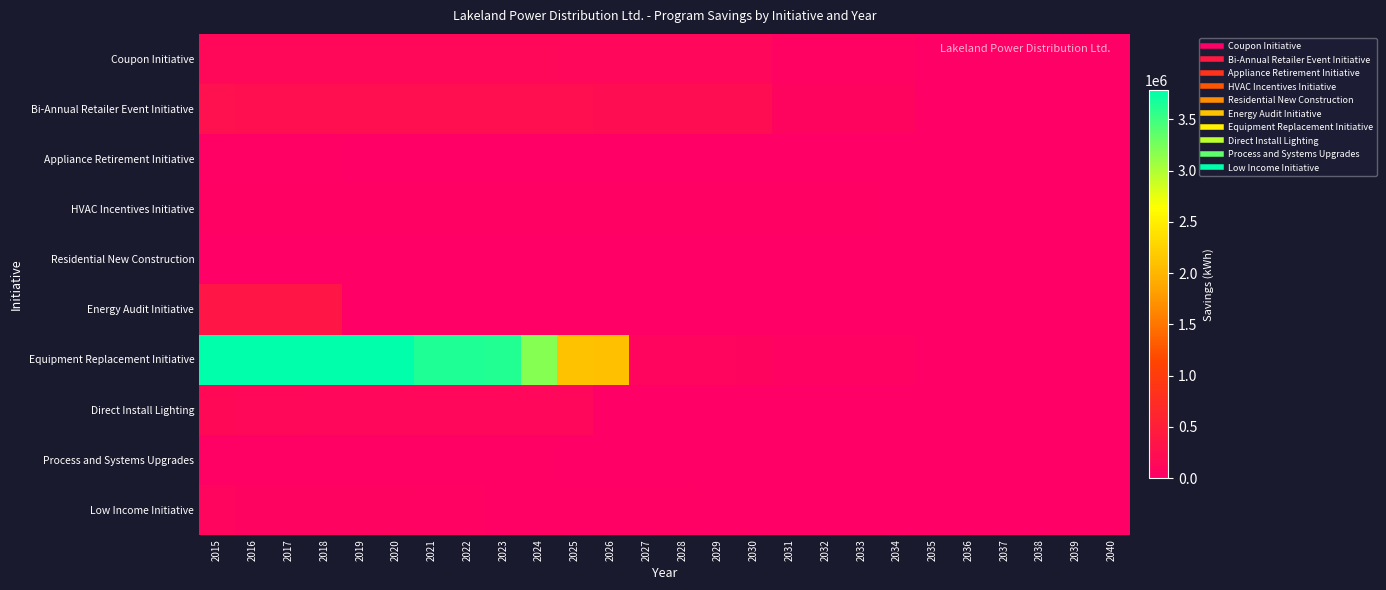

Which series has the largest total across all categories?

Equipment Replacement Initiative